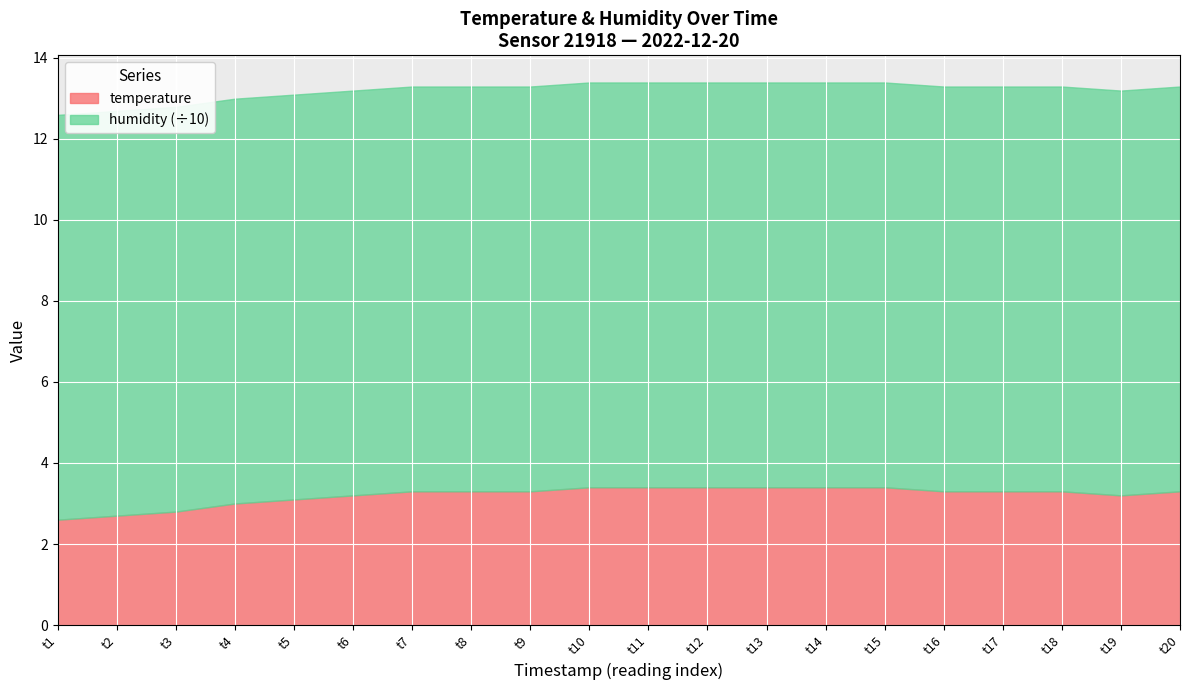

Which series has the largest range (max minus min)?

temperature